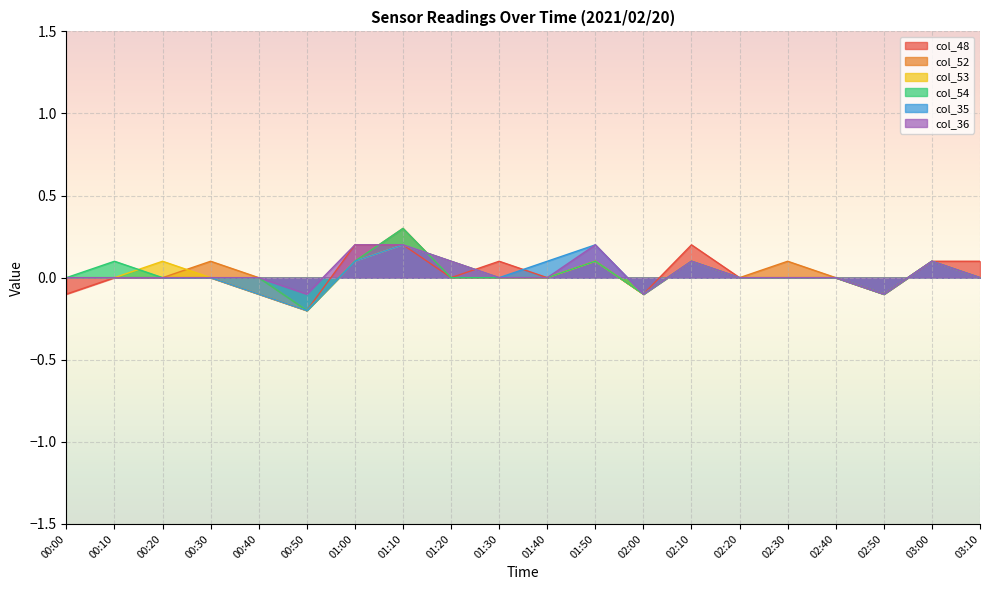

Which category has the lowest value across all series?

00:50